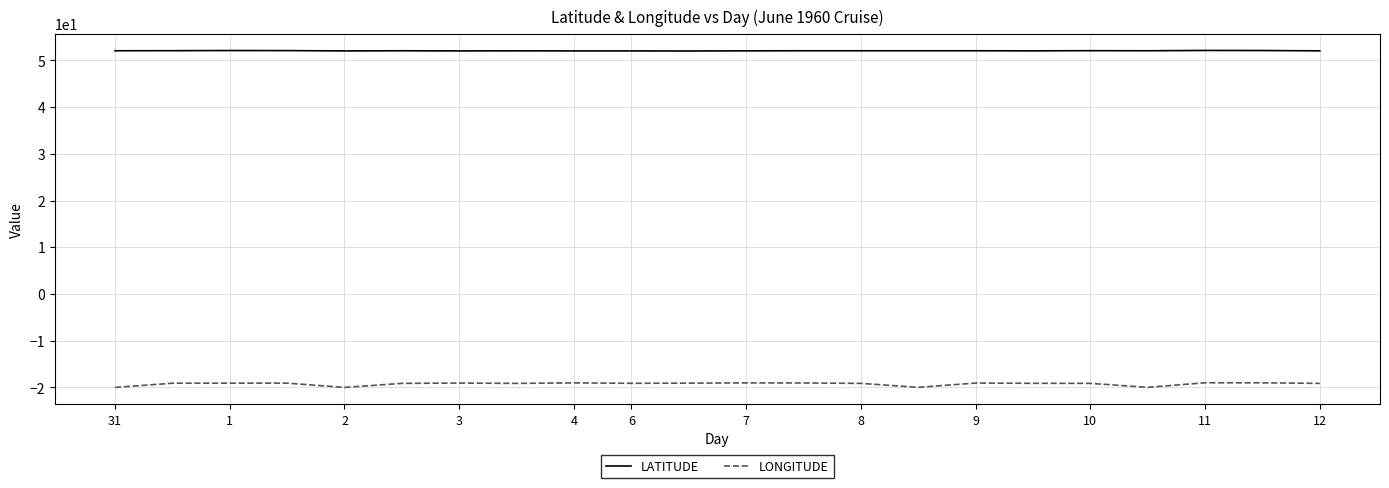

Rank the series by their maximum value, from lowest to highest.

LONGITUDE, LATITUDE